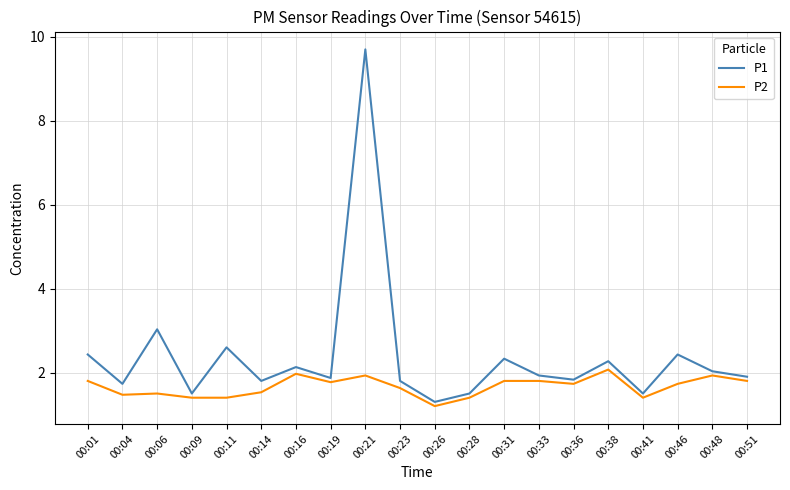

True or false: P1 has a value of 1.0 at 00:28.

False